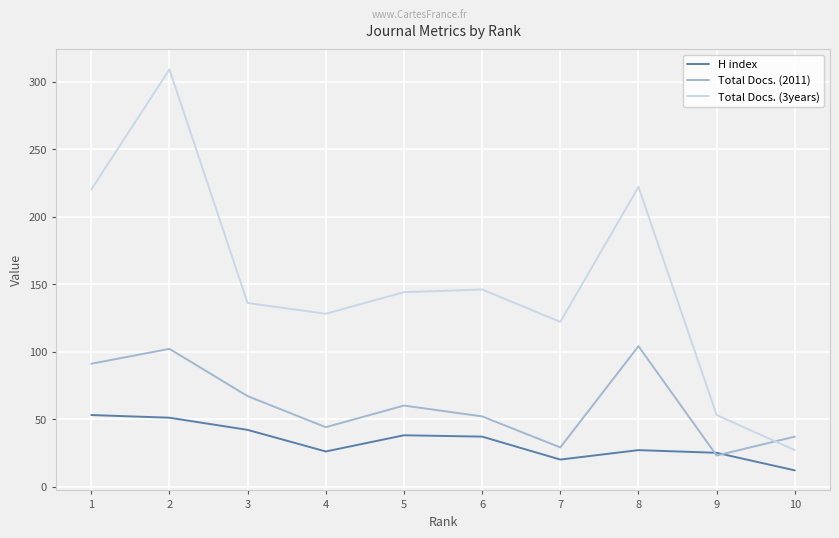

Rank the series at 8 from highest to lowest value.

Total Docs. (3years), Total Docs. (2011), H index